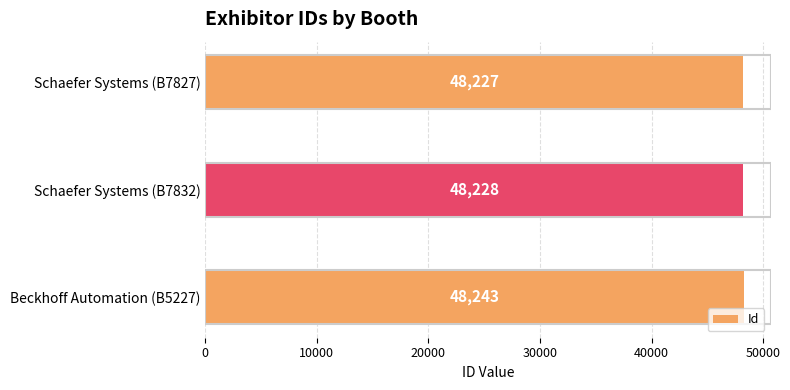

How many data points does each series have?

3